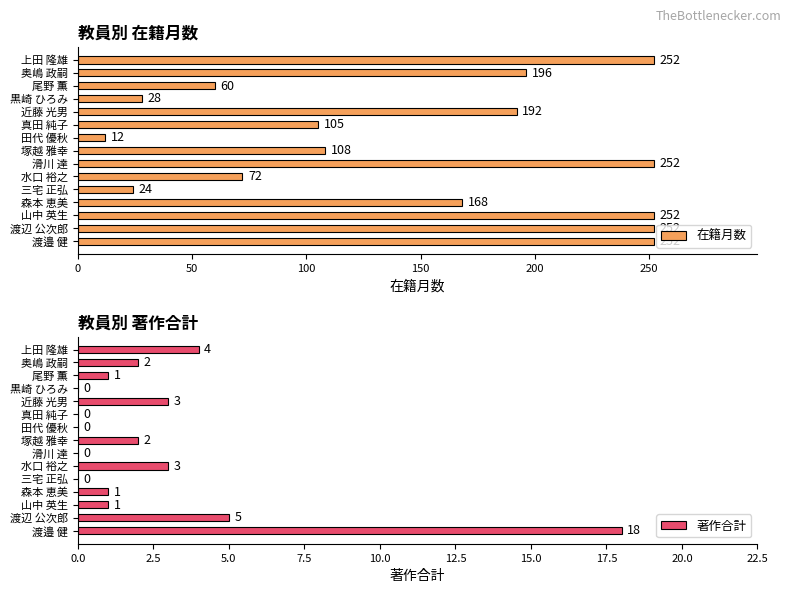

What is the sum of all 在籍月数 values?

2225